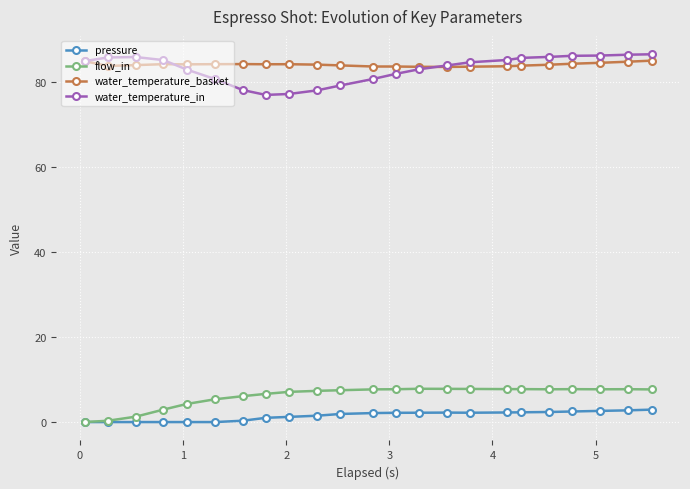

What is the value of the water_temperature_basket point at the 18th from the left?

83.9